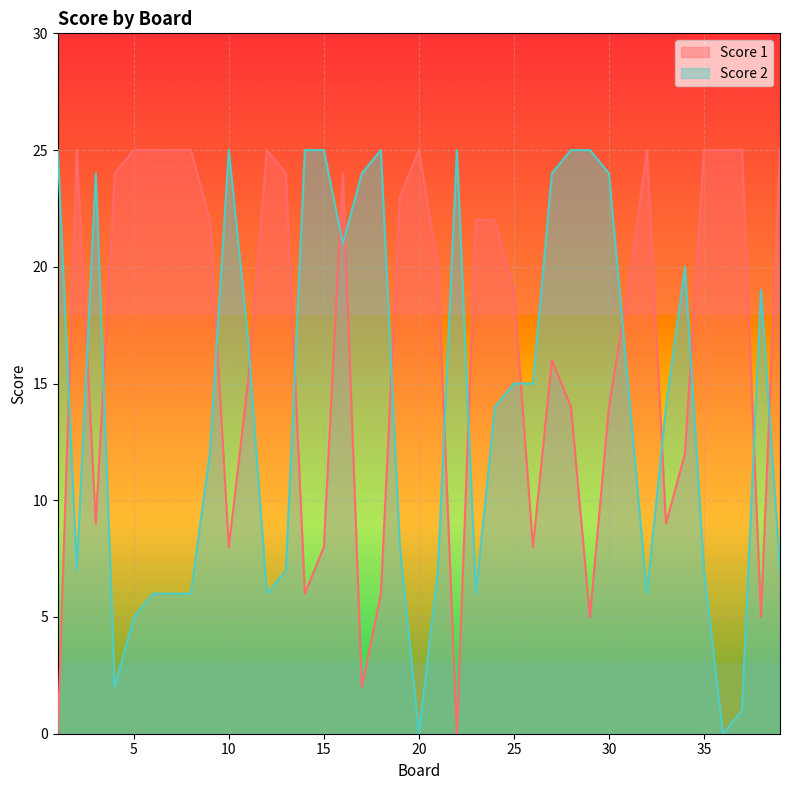

Read the Score 2 value at 10, to the nearest 5.

25